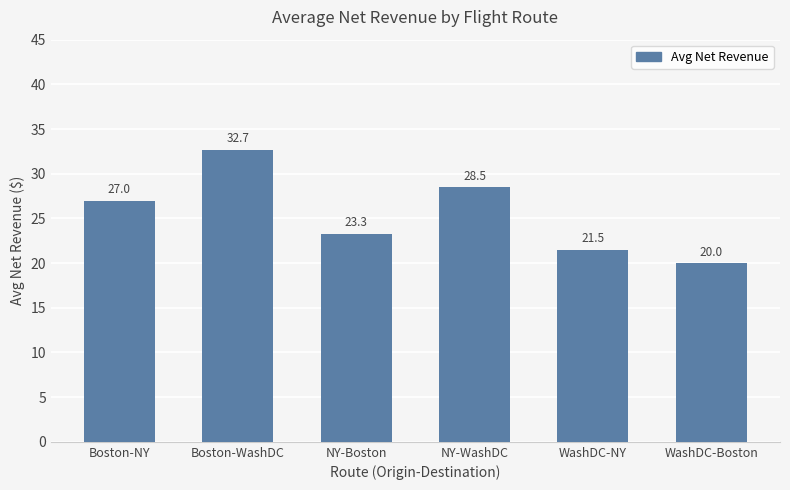

How many categories are shown in the chart?

6